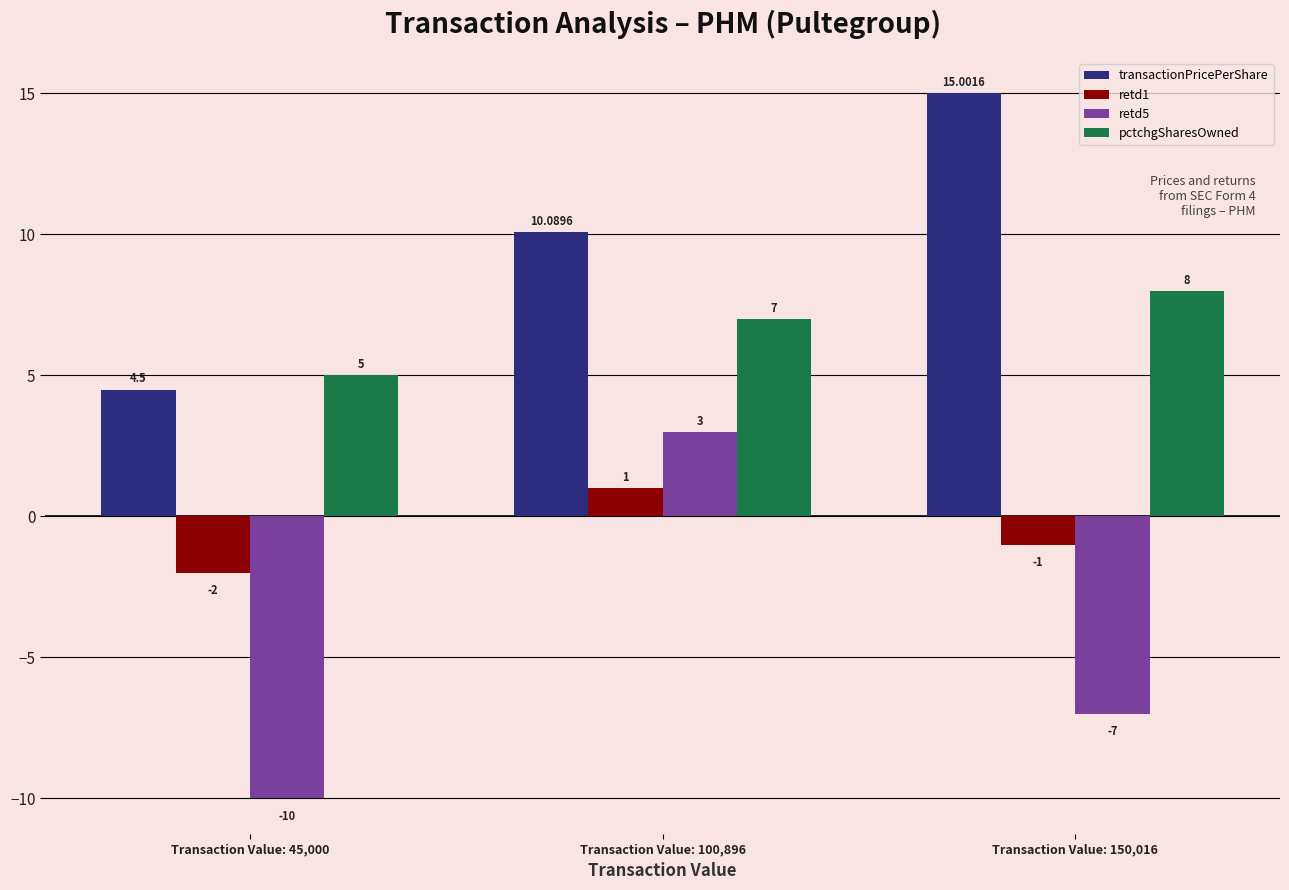

How many bars are there in total?

12